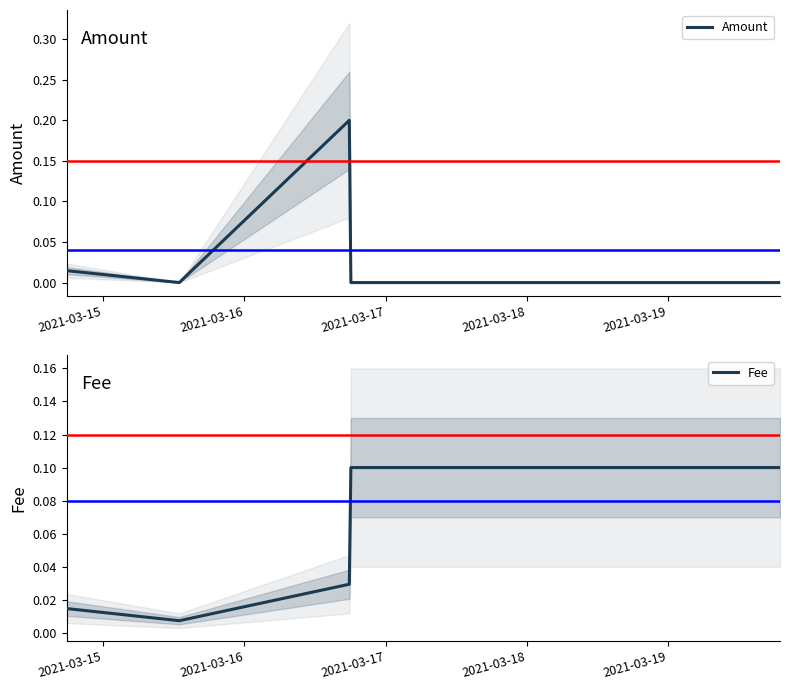

True or false: Fee has more than 1 interior local peaks.

False